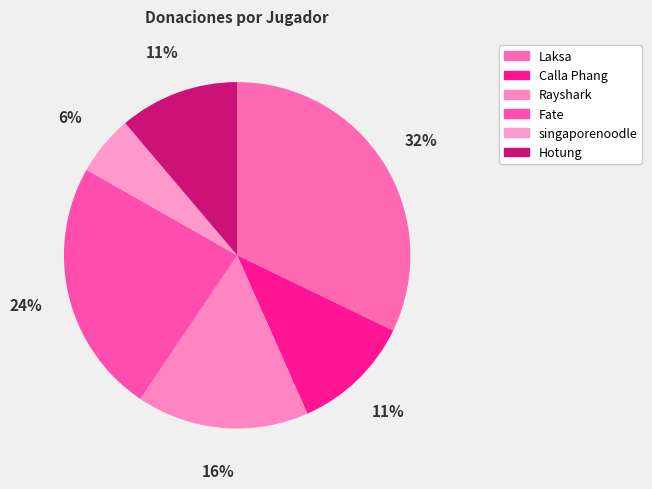

To the nearest percent, what is the average slice percentage?

17%